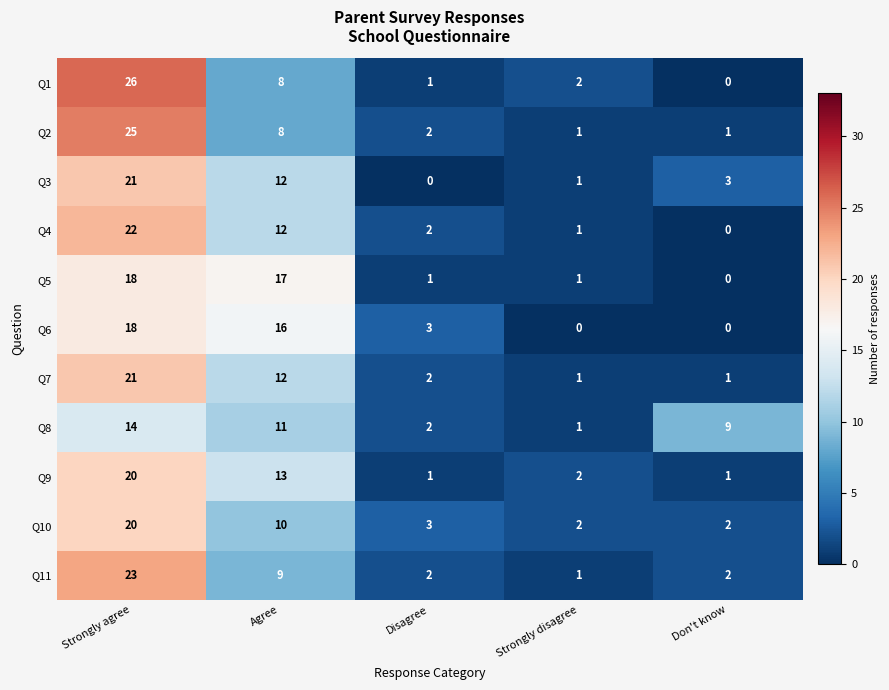

True or false: Q8 has a value of 4 at Don't know.

False